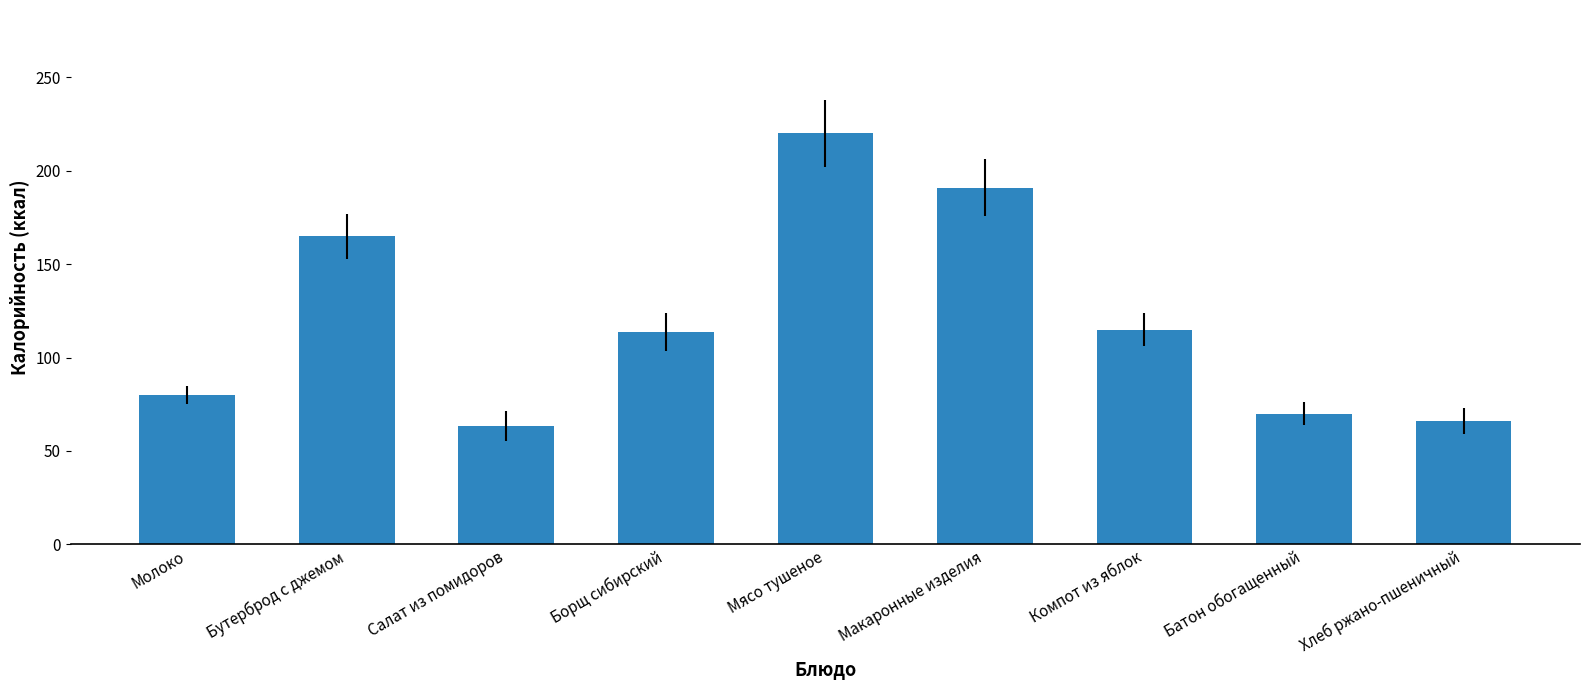

Between Батон обогащенный and Хлеб ржано-пшеничный, which is larger?

Батон обогащенный